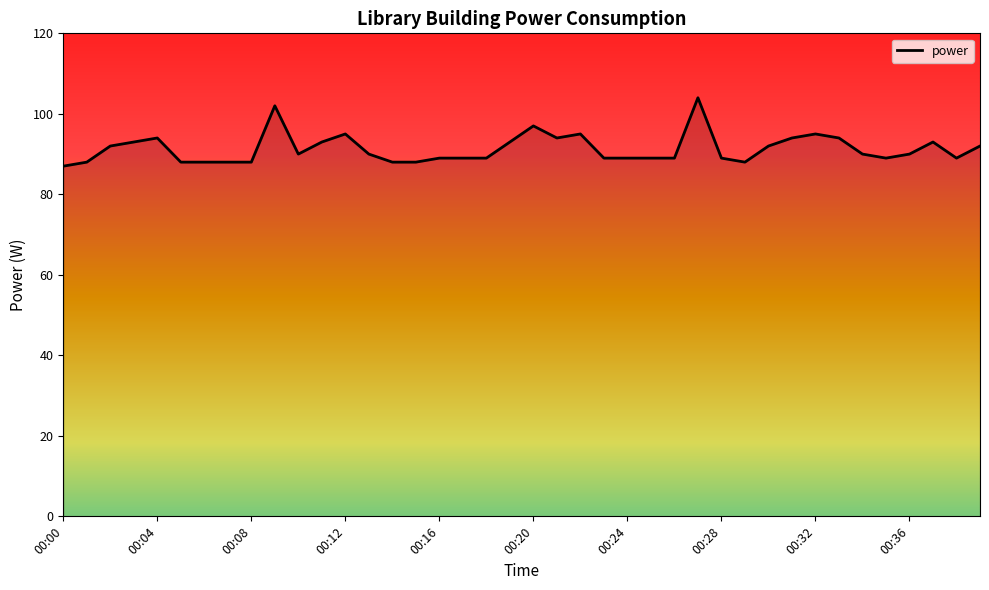

What is the difference between the maximum and minimum values?

17